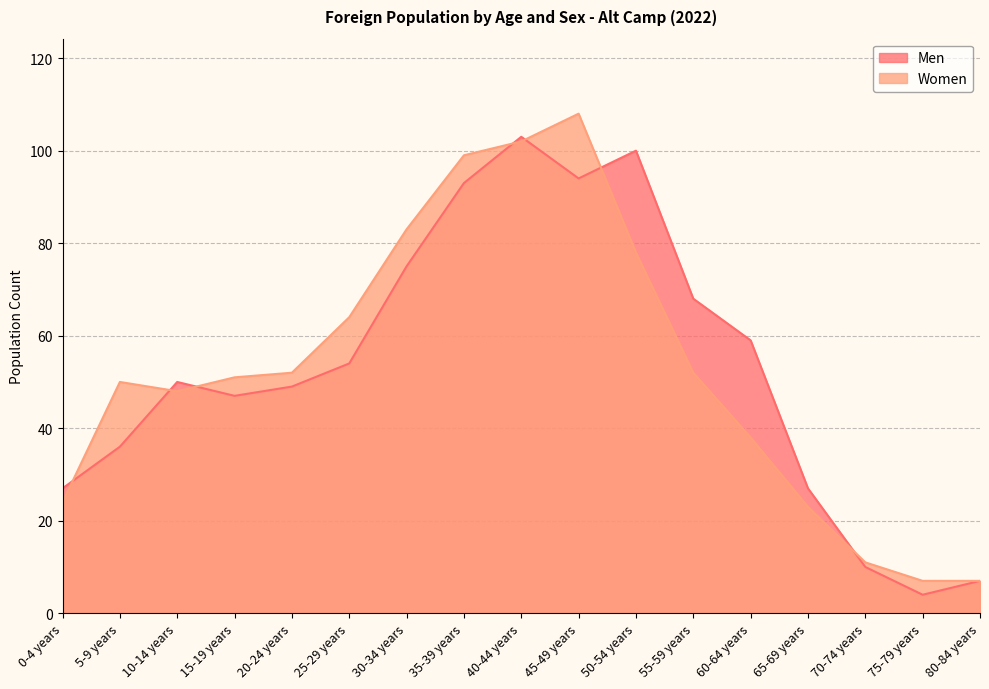

What is the greatest value displayed?

108